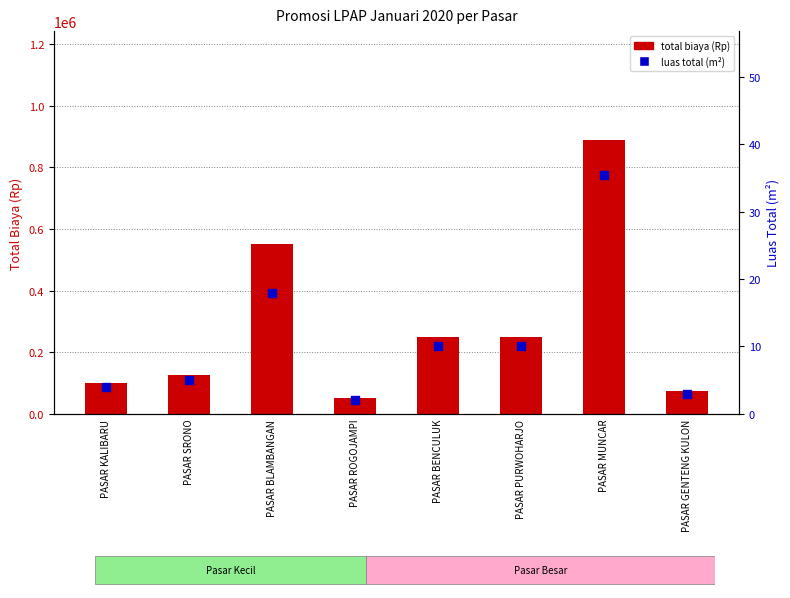

Which series reaches the minimum Y coordinate?

luas total (m²)